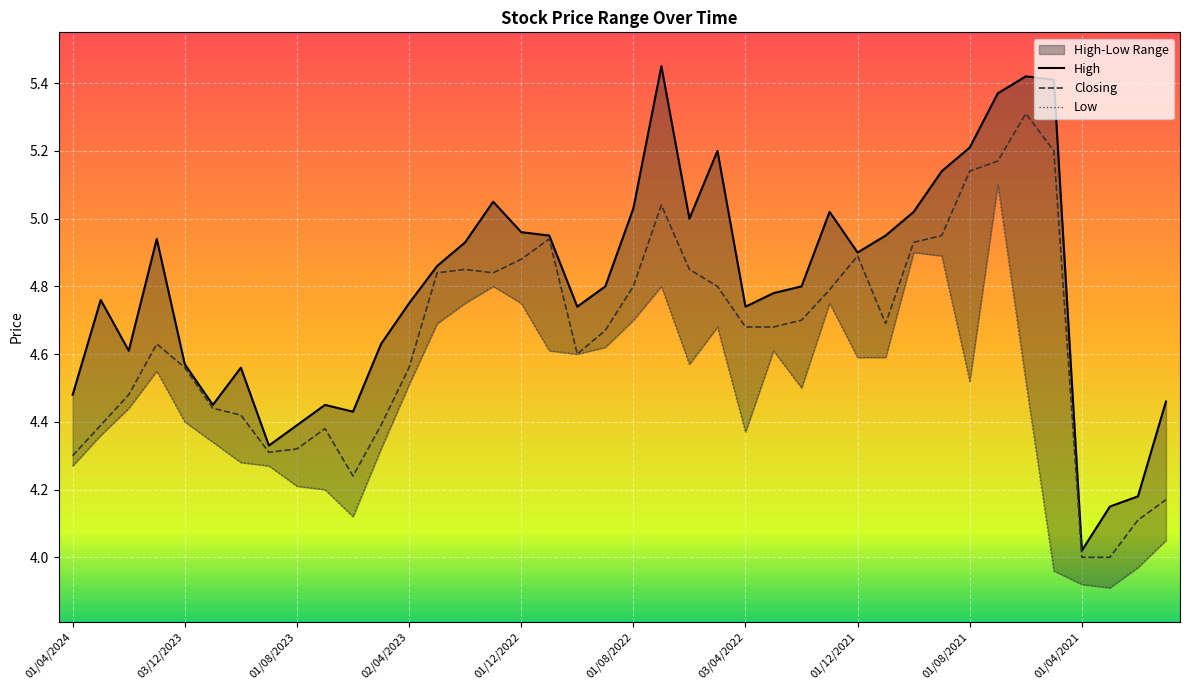

What is the highest value of the Closing series?

5.3